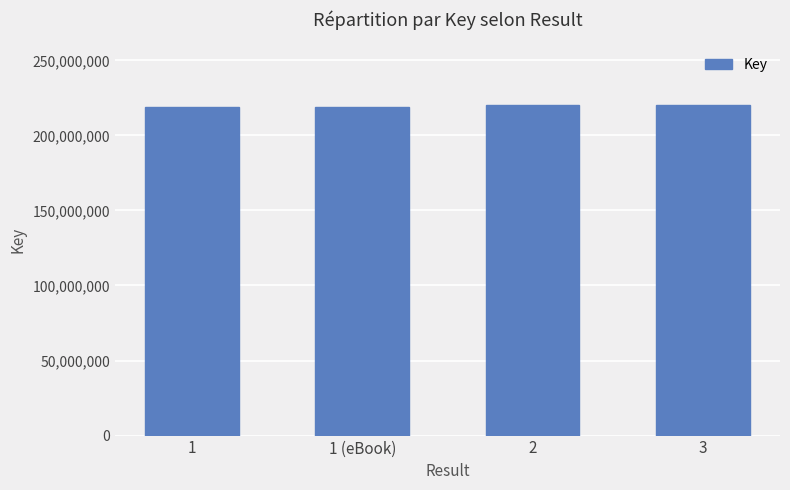

Count the number of categories in the chart.

4